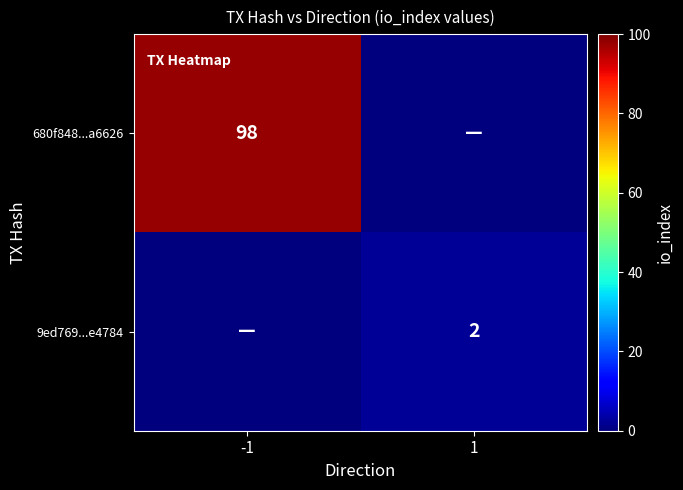

Is the value of 9ed769...e4784 at 1 greater than the value of 680f848...a6626 at -1?

No